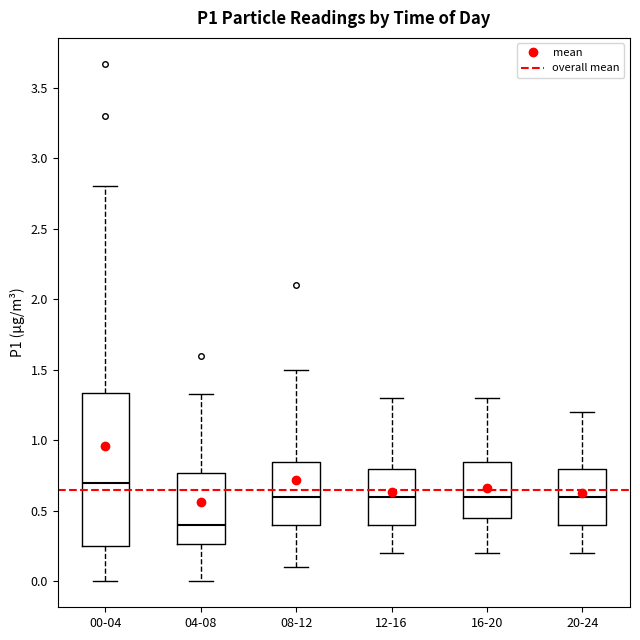

Where is the lower edge of the box for 20-24 on the y-axis? The values are not printed on the chart, so give them approximately, as read against the axis.

0.40